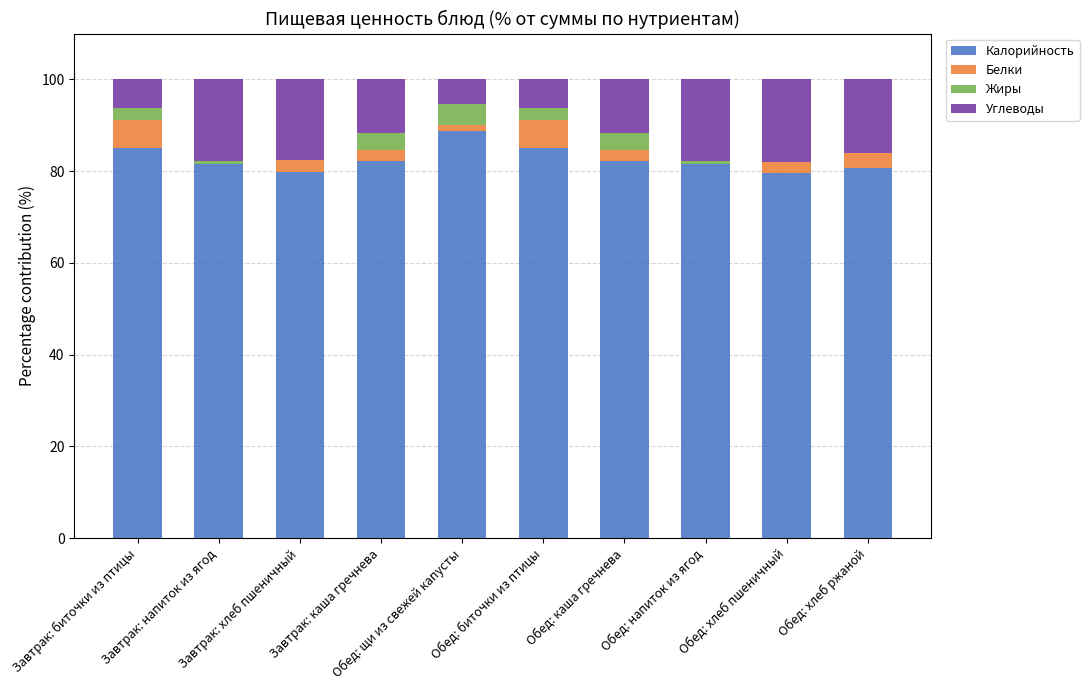

How many series are shown in this chart?

4